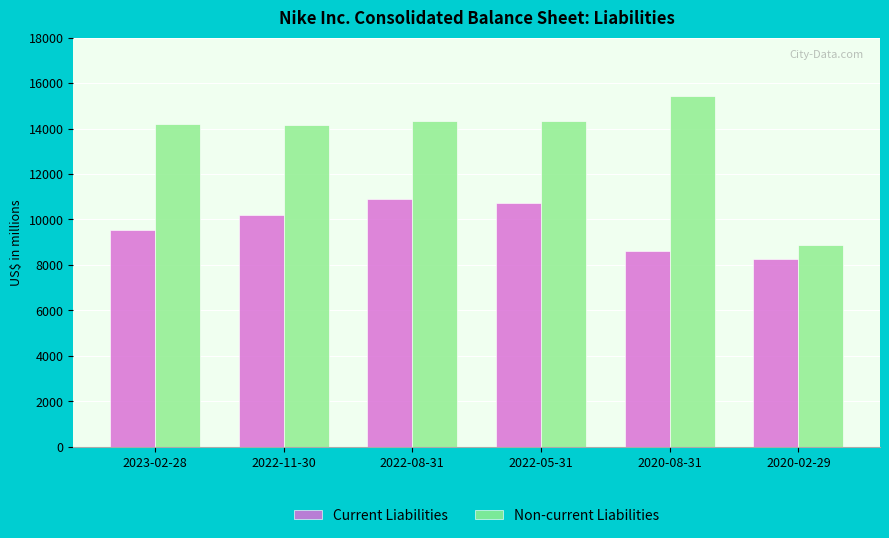

How many distinct data groups are displayed?

2